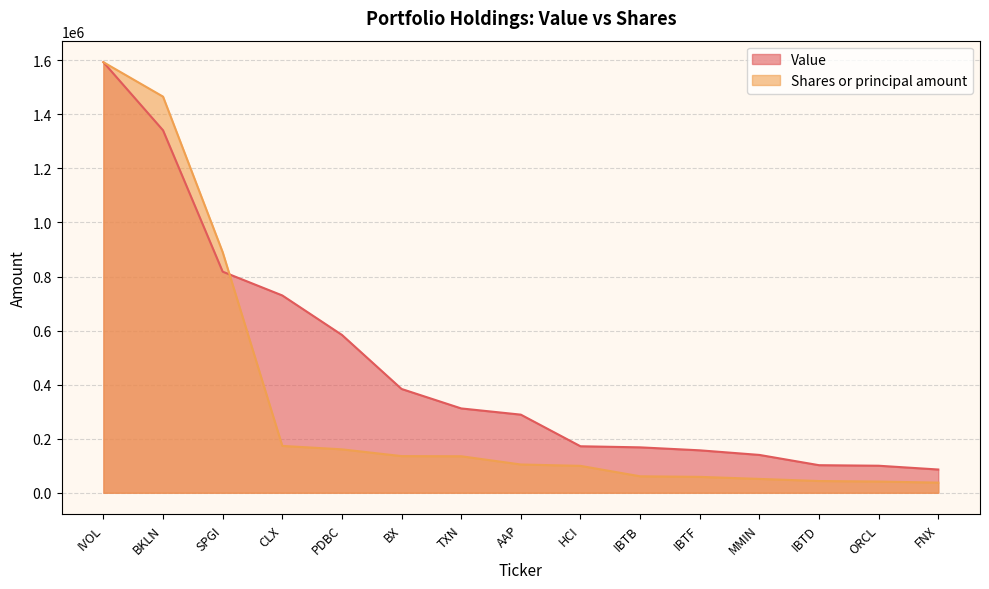

At how many categories does at least one series exceed 200170?

8